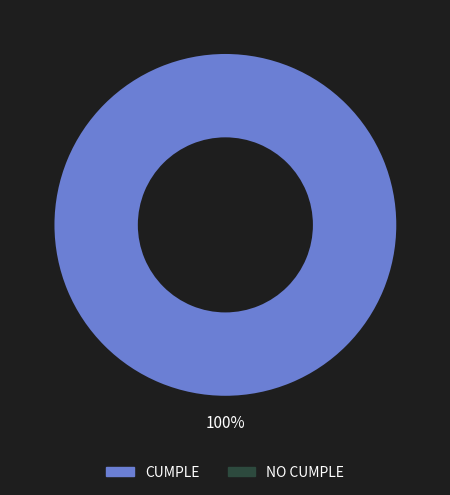

Is there a majority slice in this chart?

Yes